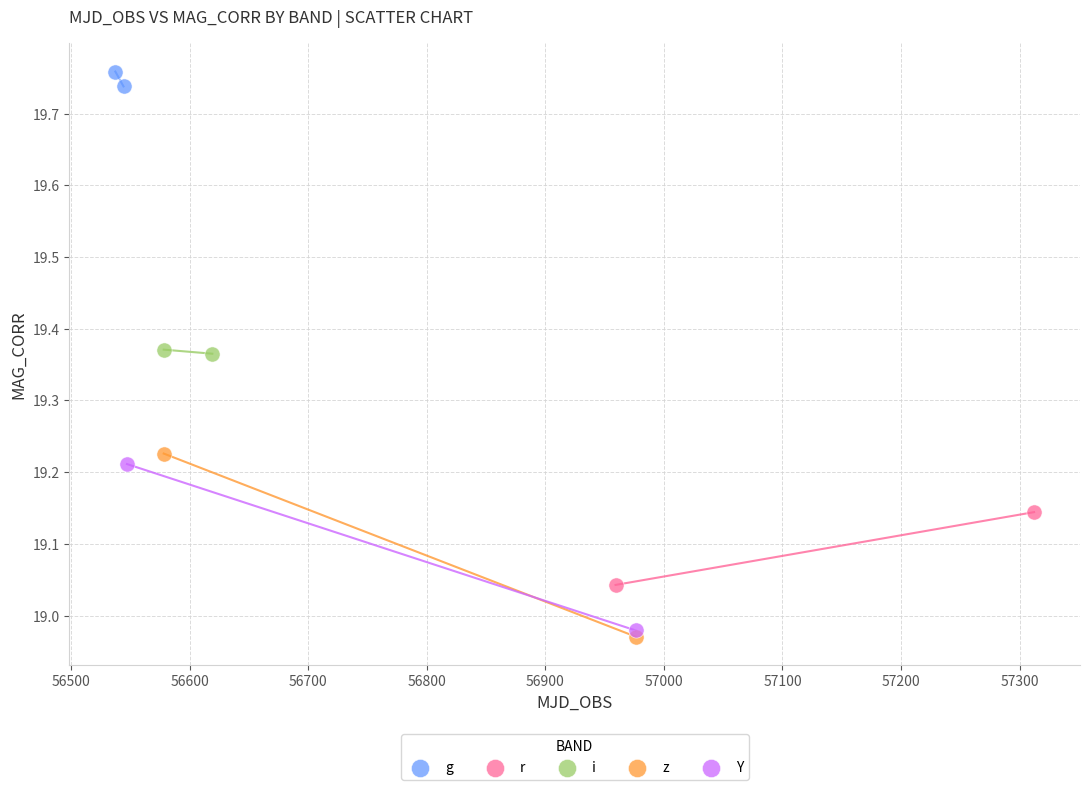

Which series reaches the maximum Y coordinate?

g